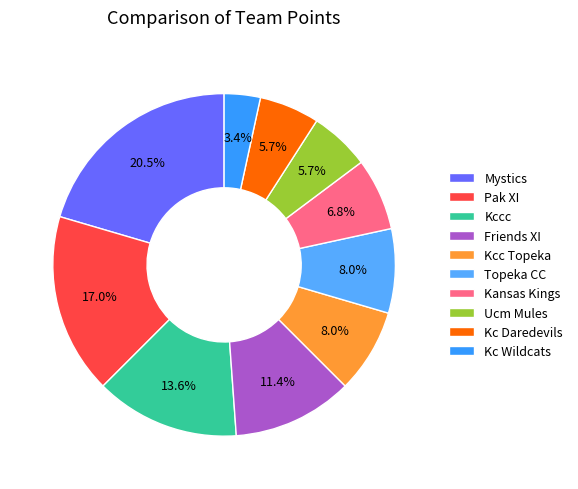

What portion of the pie excludes Mystics?

79.5%